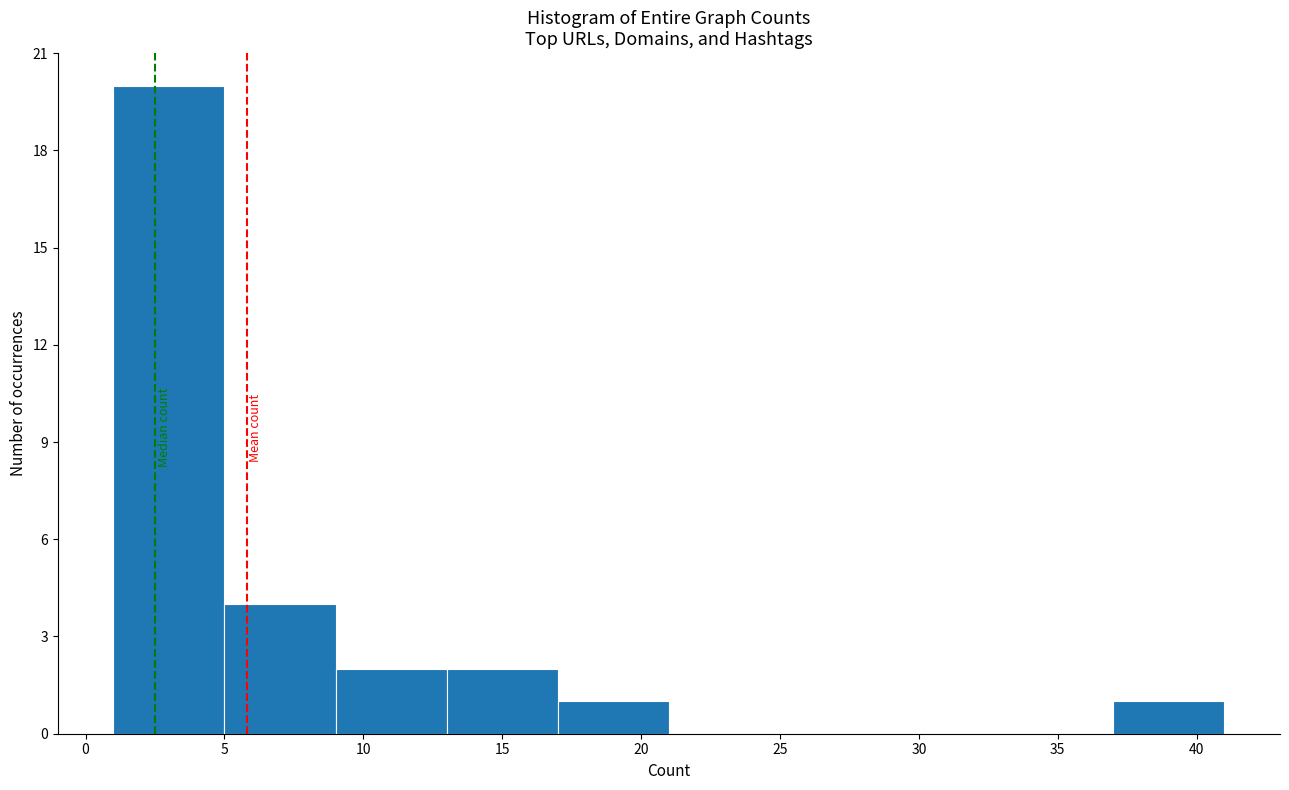

Reading left to right, list every bar in this chart as the range it spans on the x-axis followed by its height. The values are not printed on the chart, so give them approximately, as read against the axis.

1 to 5: 20
5 to 9: 4
9 to 13: 2
13 to 17: 2
17 to 21: 1
21 to 25: 0
25 to 29: 0
29 to 33: 0
33 to 37: 0
37 to 41: 1